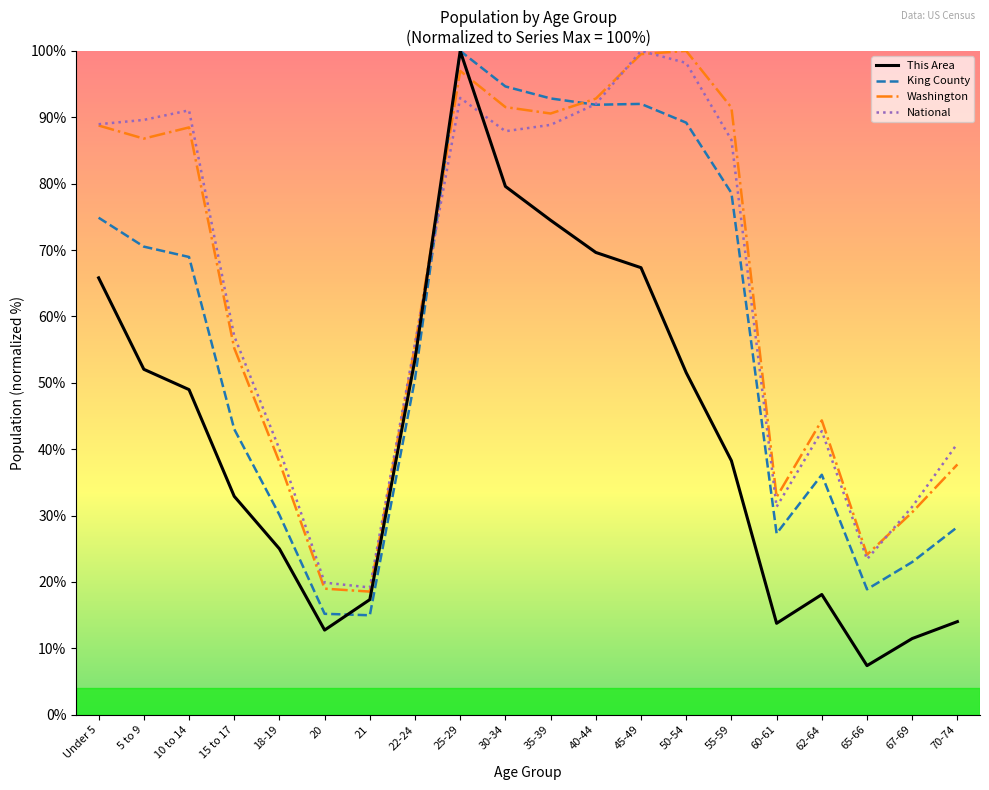

At 20, list the series in order from smallest to largest.

This Area, King County, Washington, National